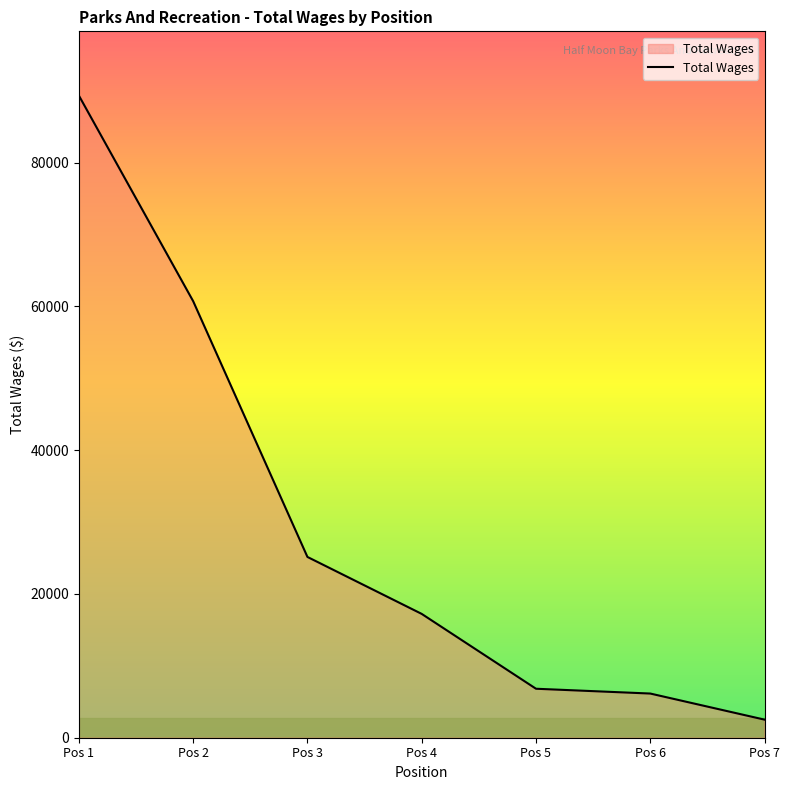

How many distinct data groups are displayed?

1